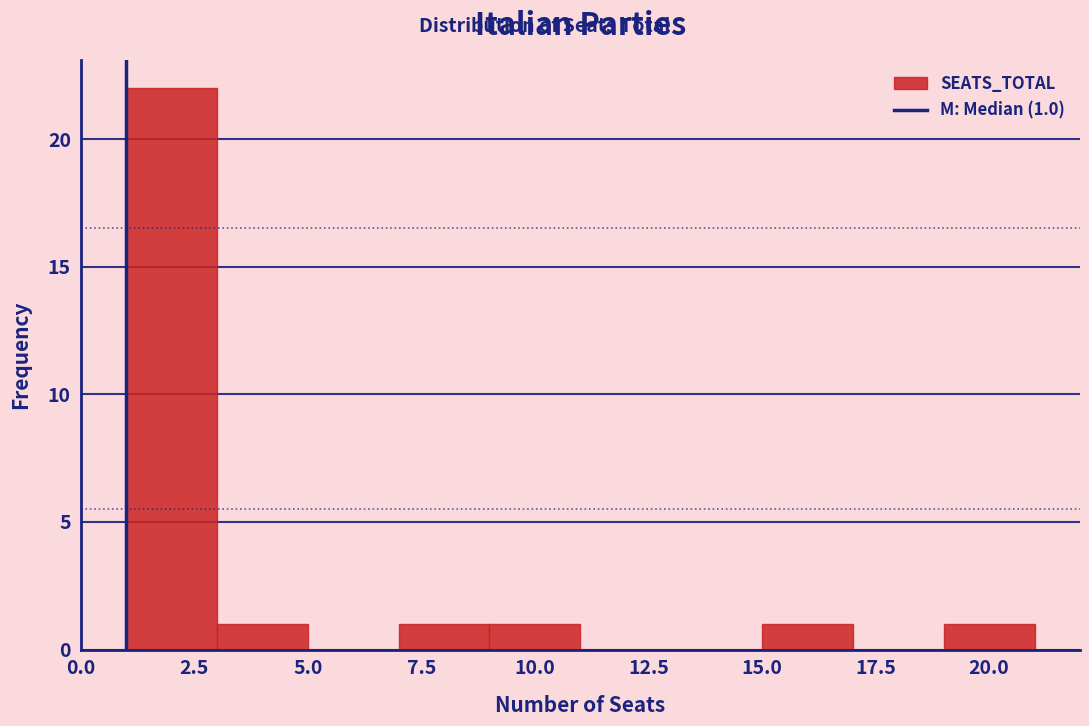

Over which range of the x-axis is the bar tallest?

1 to 3